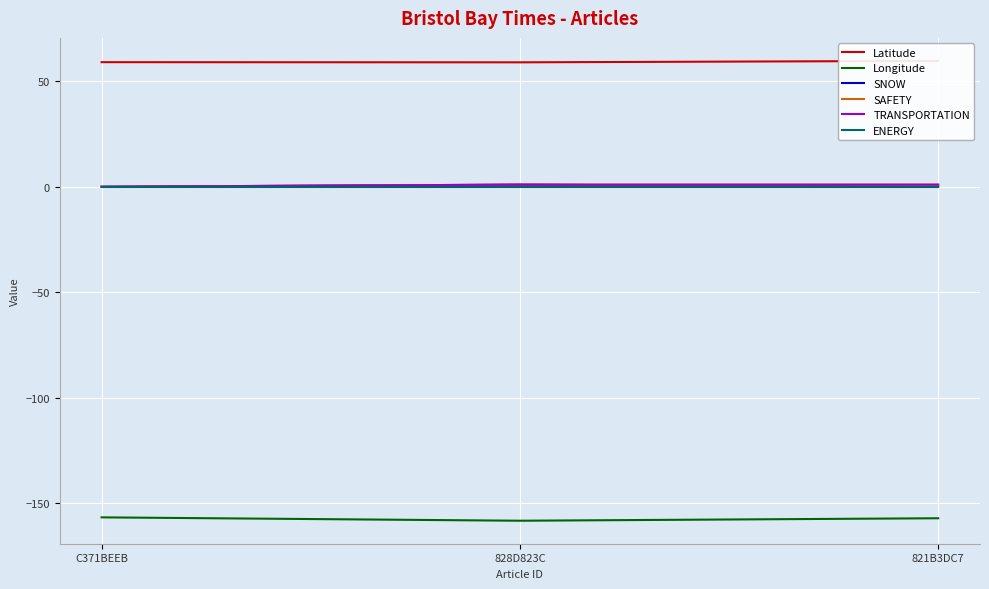

Which series has the widest spread of values?

Longitude